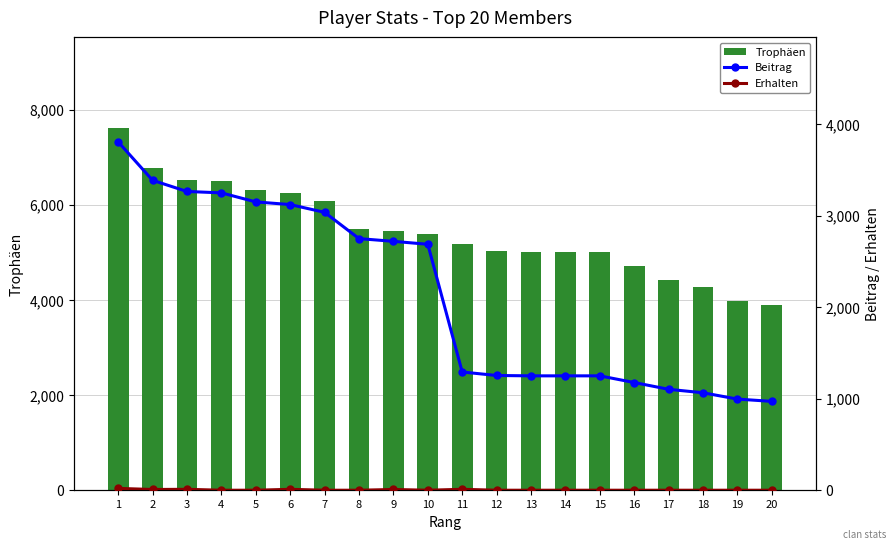

Reading right to left, list all the values displayed in this chart.

Trophäen: 20=3884	19=3984	18=4263	17=4412	16=4708	15=5001	14=5001	13=5001	12=5019	11=5169	10=5376	9=5441	8=5500	7=6075	6=6245	5=6302	4=6501	3=6530	2=6775	1=7614
Beitrag: 20=971	19=996	18=1065	17=1103	16=1177	15=1250	14=1250	13=1250	12=1254	11=1292	10=2688	9=2720	8=2750	7=3037	6=3122	5=3151	4=3250	3=3265	2=3387	1=3807
Erhalten: 20=0	19=0	18=0	17=0	16=0	15=0	14=0	13=0	12=0	11=10	10=0	9=8	8=0	7=0	6=10	5=0	4=0	3=10	2=8	1=20